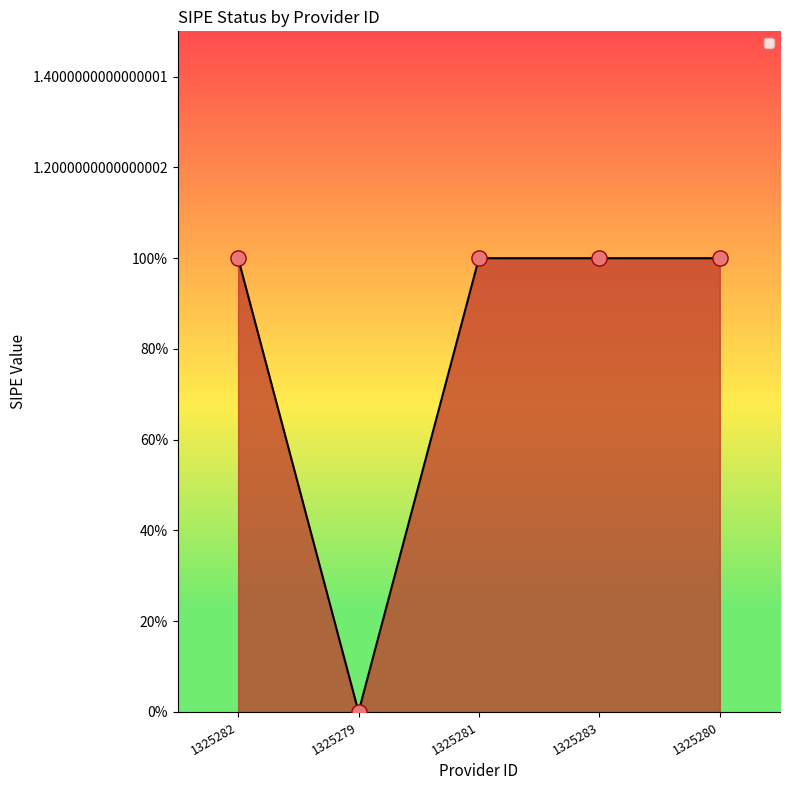

Approximately how many times larger is the value at 1325282 compared to 1325280?

1.0